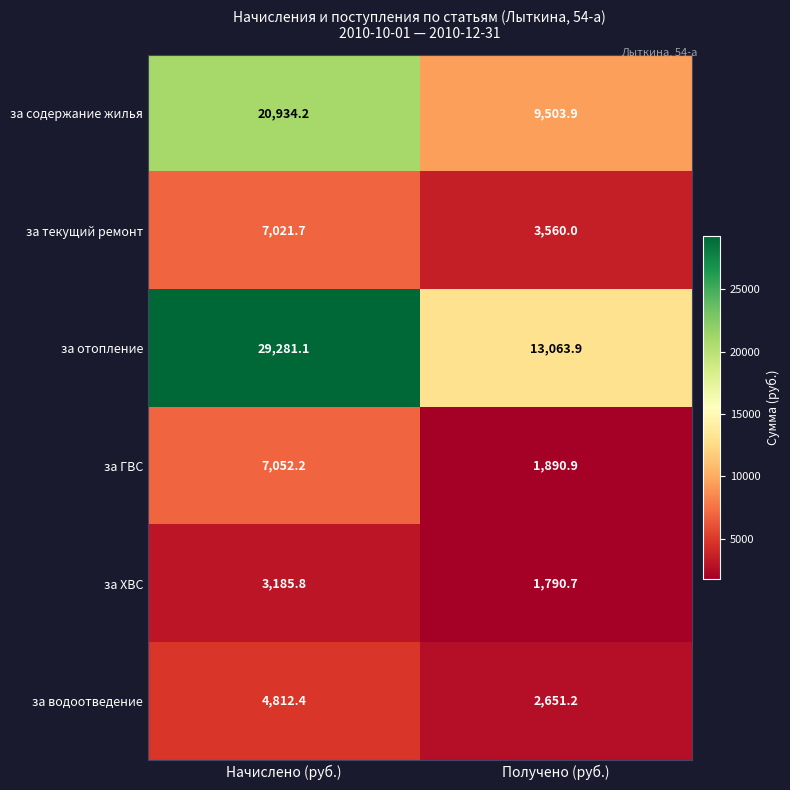

At which category is the sum across all series the highest?

Начислено (руб.)